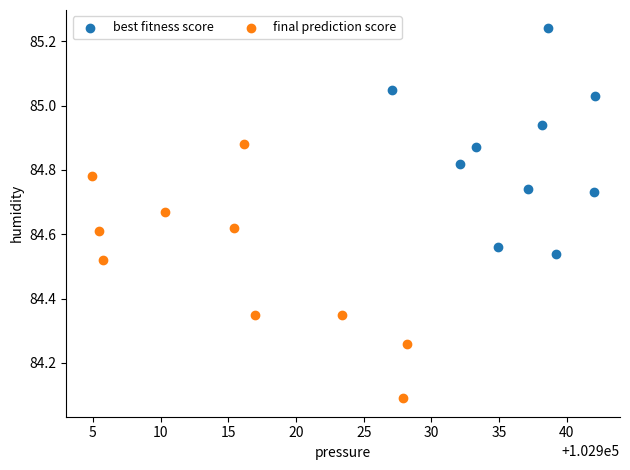

Which series contains the highest Y value?

best fitness score